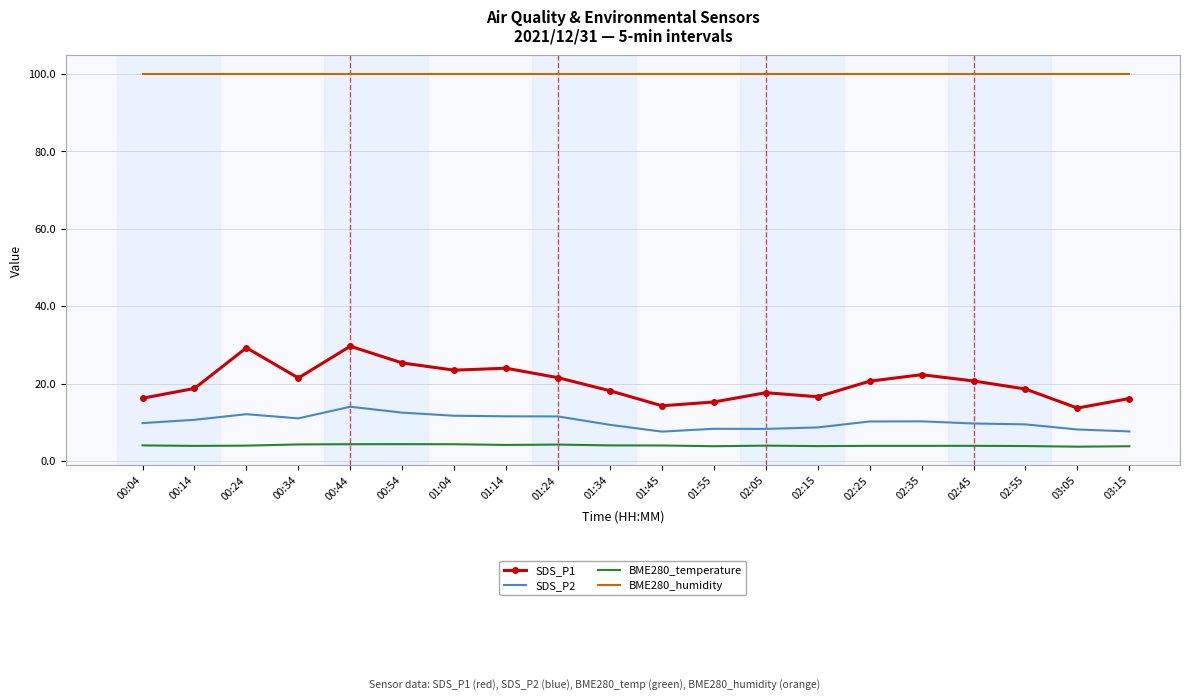

Is the value of BME280_humidity at 00:34 greater than the value of BME280_temperature at 01:45?

Yes